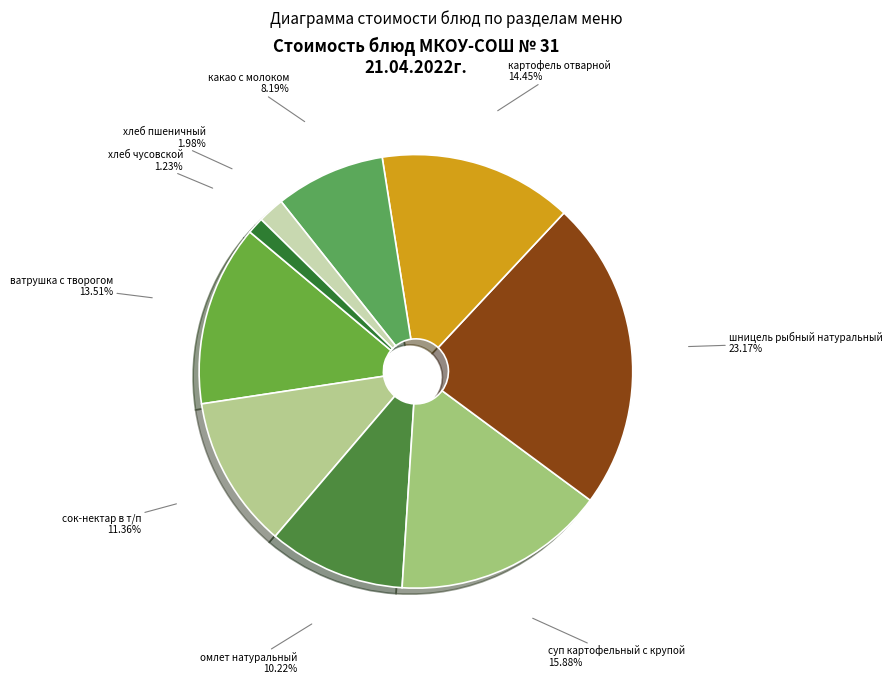

How many slices are in this pie chart?

9